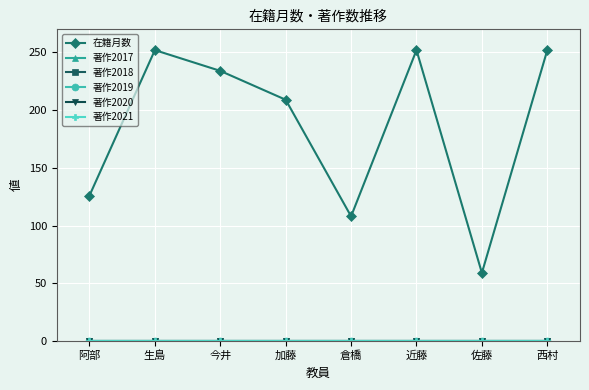

Is this an area chart (filled region under the line)?

No